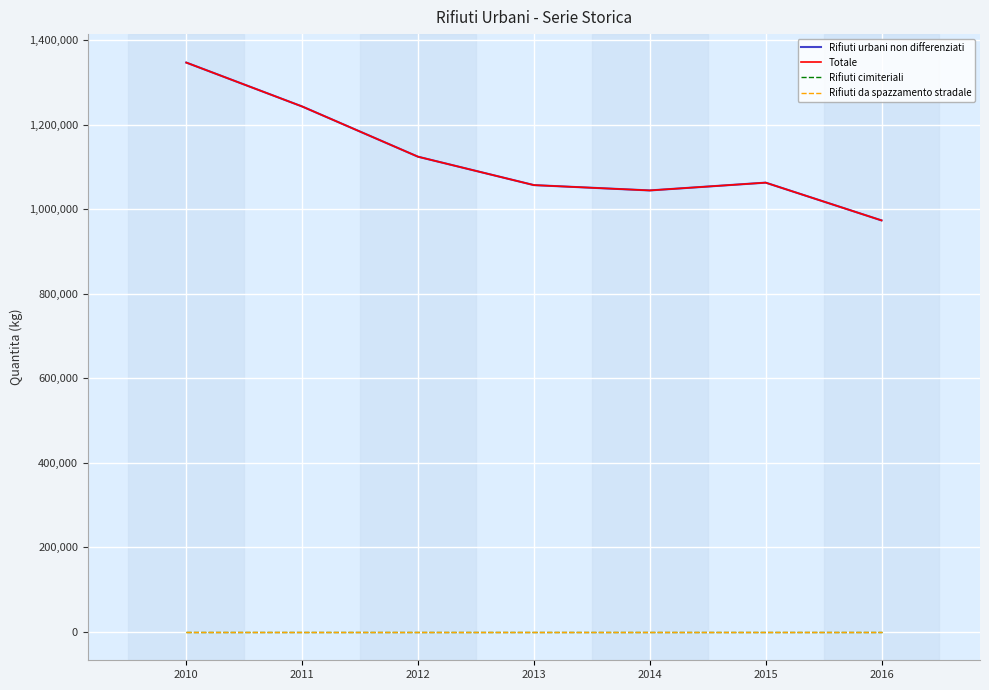

Does the chart display data point markers on the line(s)?

No